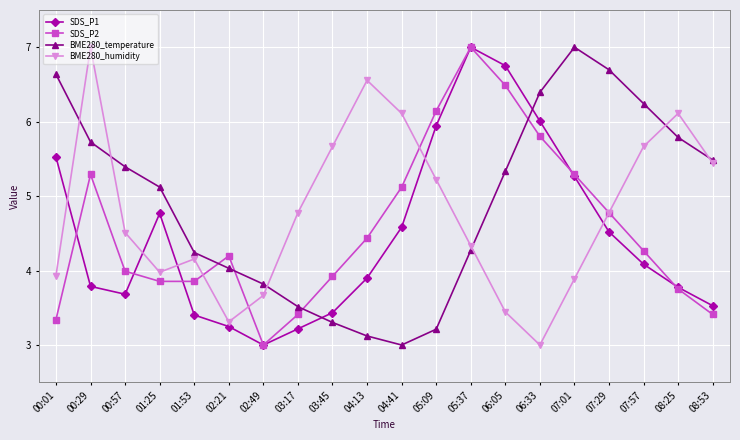

At how many categories does at least one series exceed 3?

20